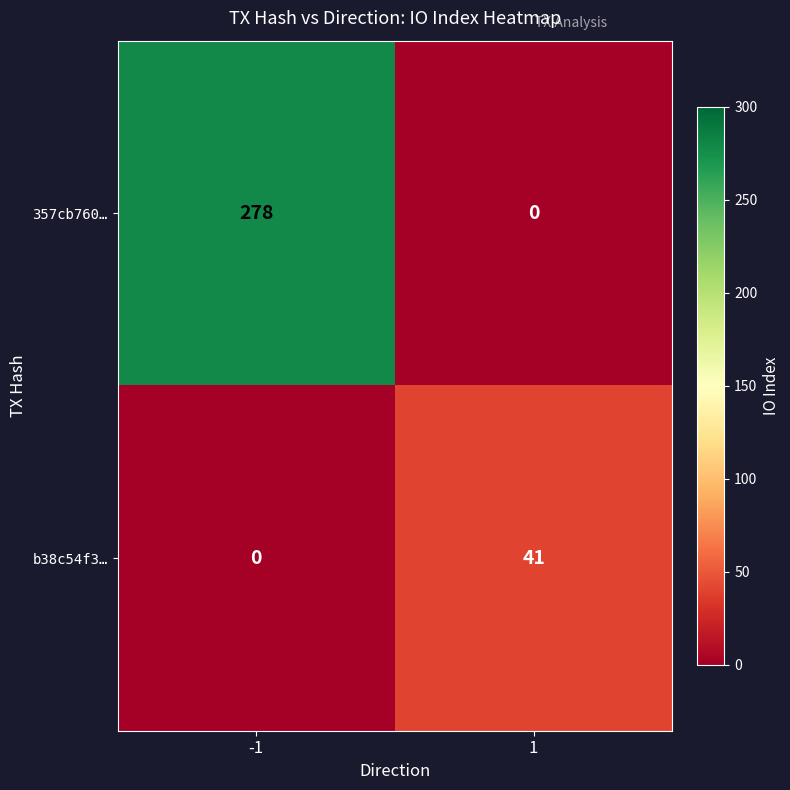

Reading left to right, what are all the values shown in this chart?

357cb760…: -1=278	1=0
b38c54f3…: -1=0	1=41